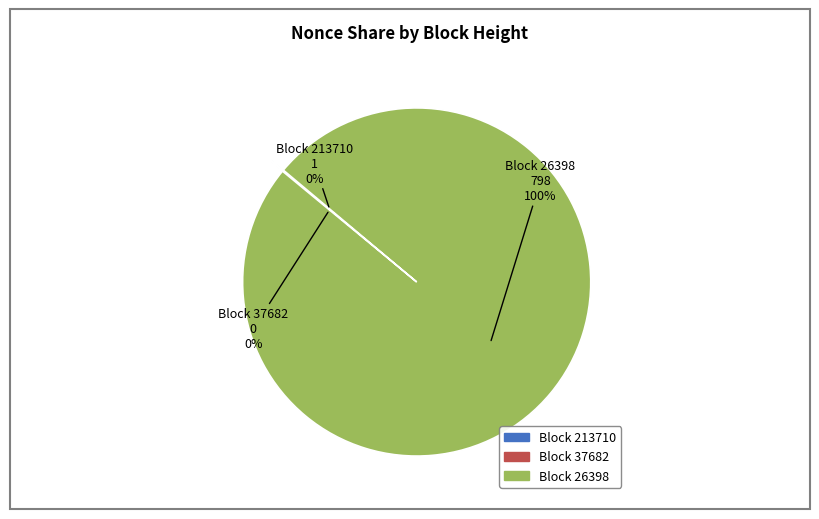

Count the number of slices in the pie.

3